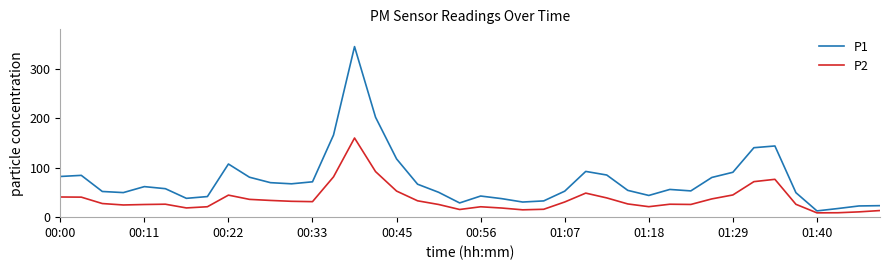

At how many categories does at least one series exceed 263?

1